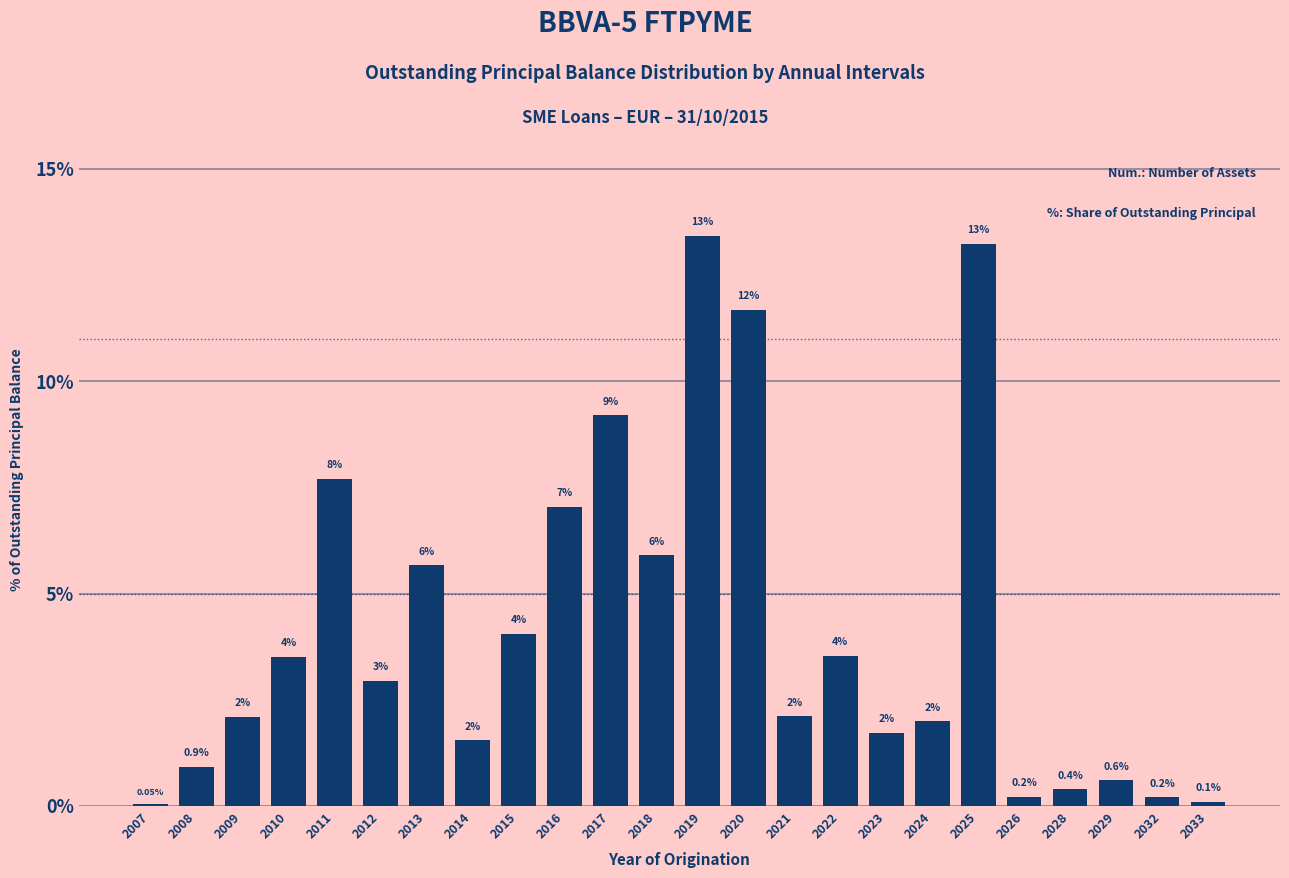

What is the average value?

4.2